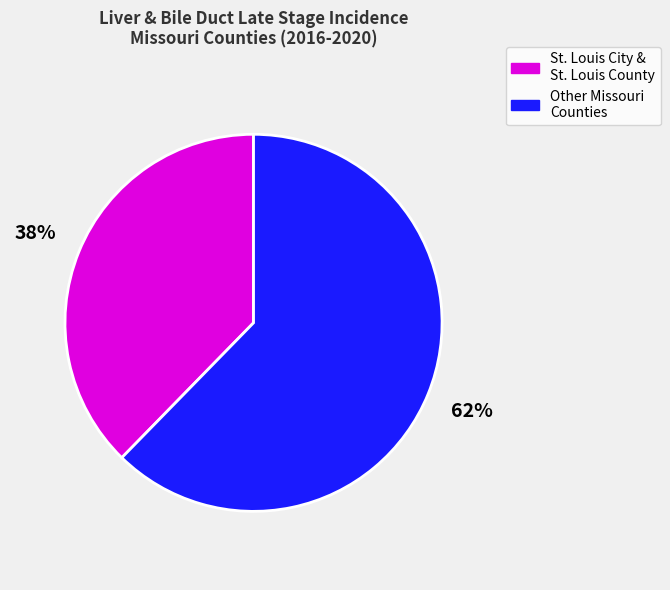

How many slices are in this pie chart?

2